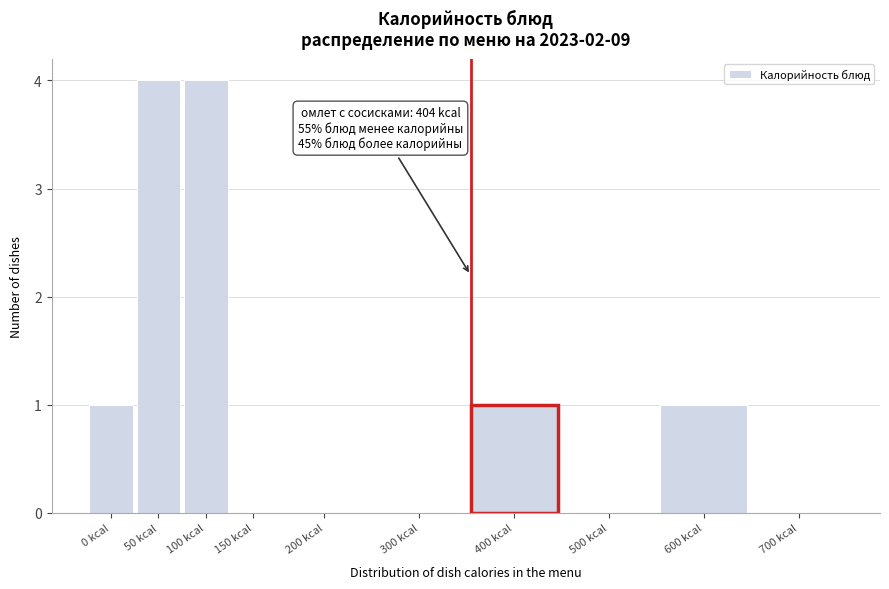

Reading right to left, extract all data points from this chart.

700 kcal=0	600 kcal=1	500 kcal=0	400 kcal=1	300 kcal=0	200 kcal=0	150 kcal=0	100 kcal=4	50 kcal=4	0 kcal=1